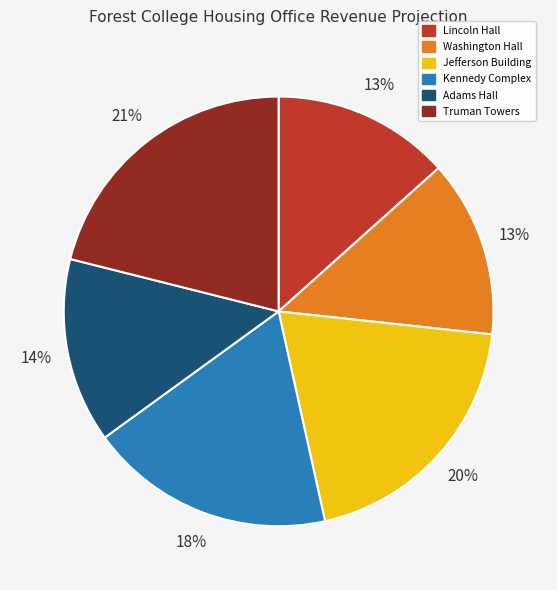

The Lincoln Hall slice represents 8% of the pie. True or false?

False